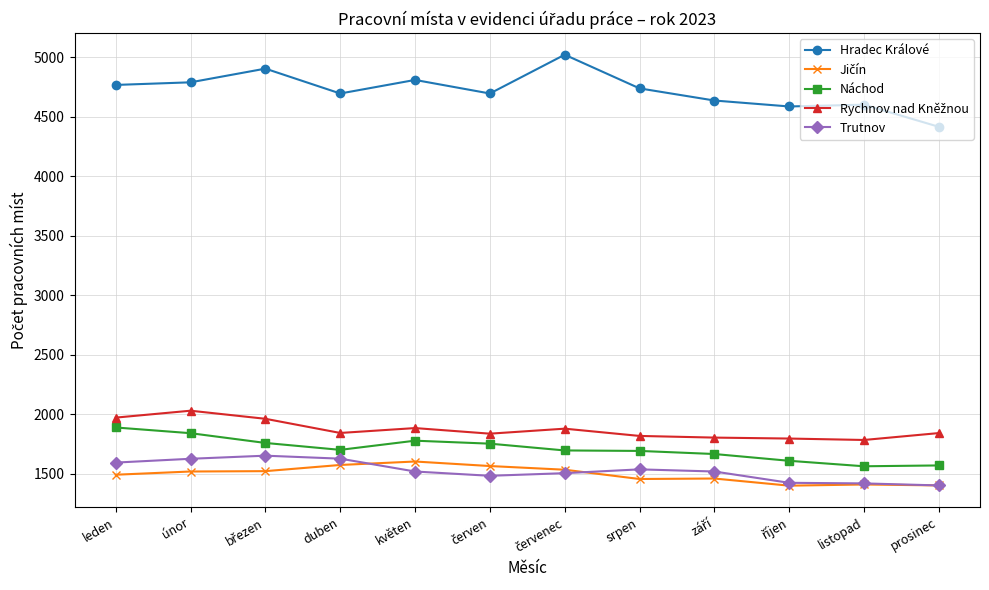

How many distinct data groups are displayed?

5